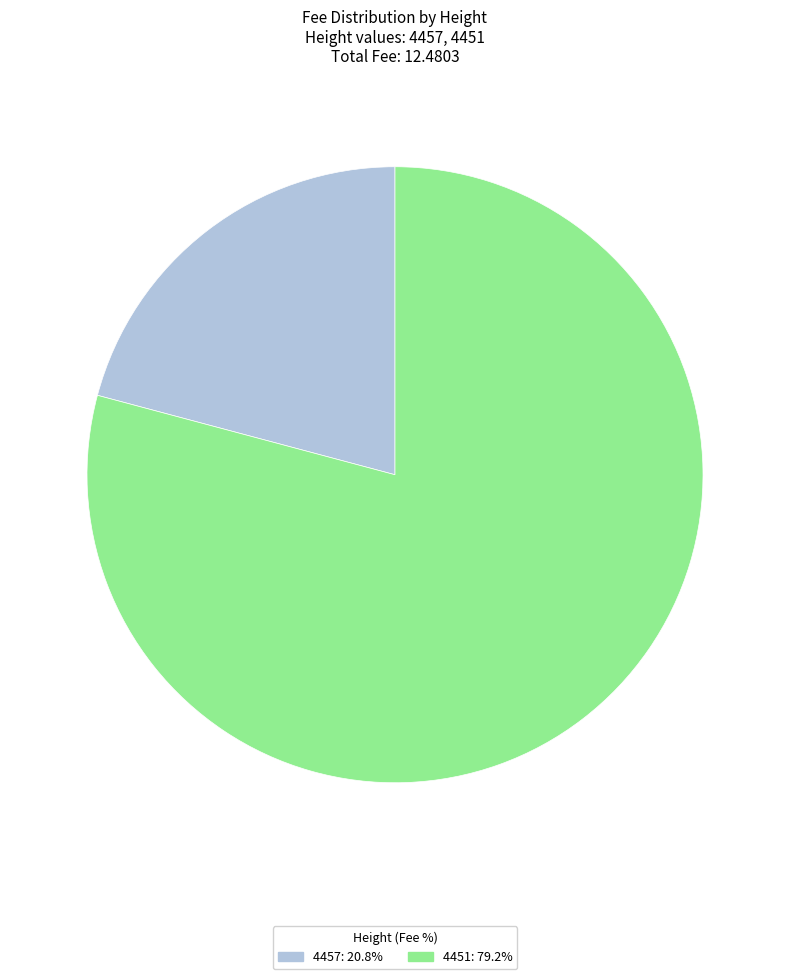

Is the sum of 4451: 79.2% and 4457: 20.8% greater than half?

Yes